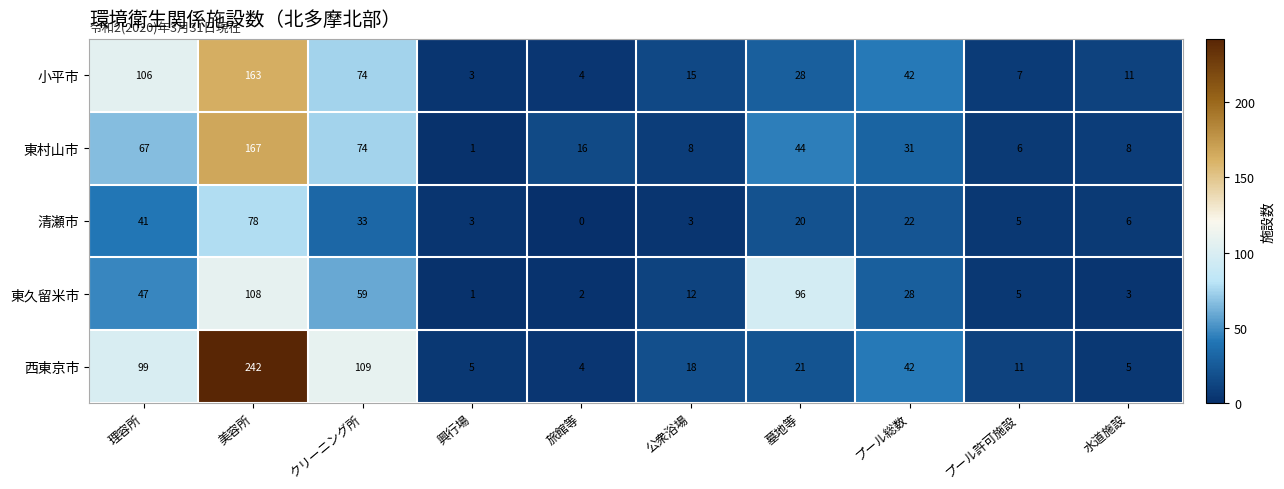

Which series has the largest range (max minus min)?

西東京市